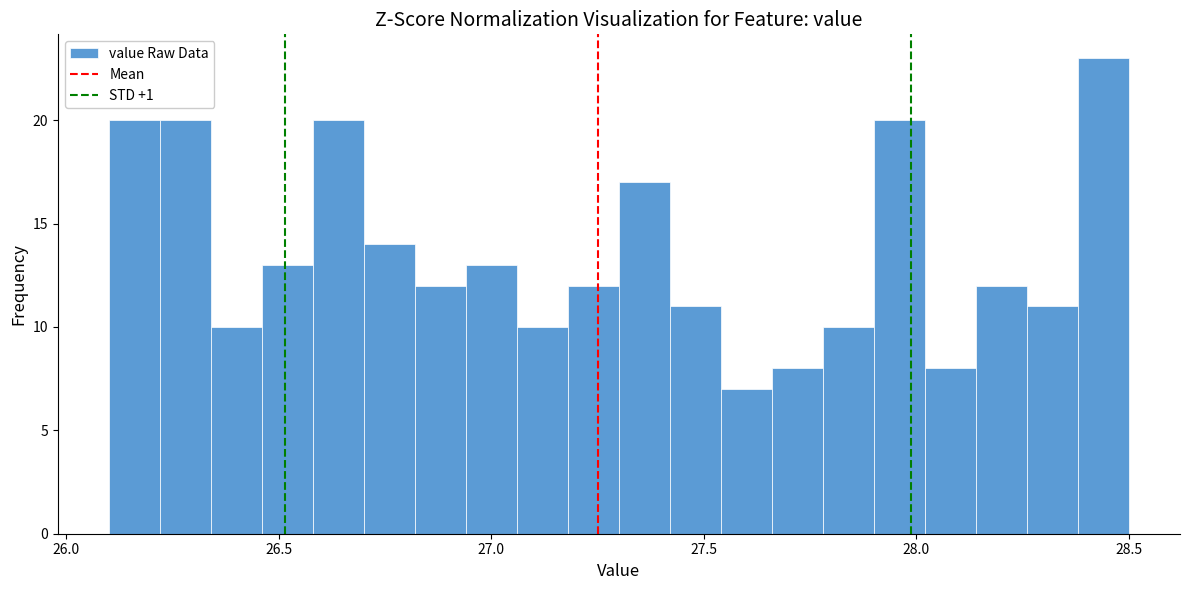

Read against the x-axis, roughly where is the centre of the tallest bar?

28.45